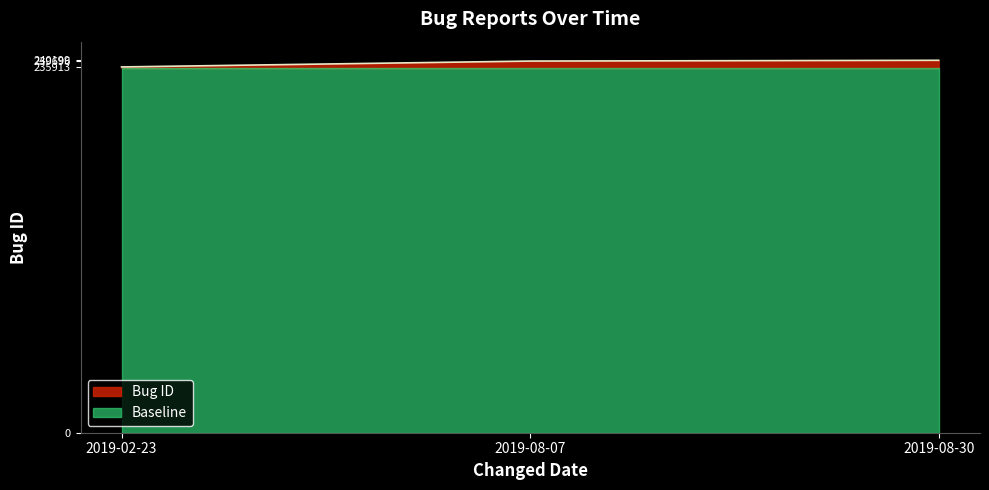

Reading left to right, what are all the values shown in this chart?

2019-02-23=235913	2019-08-07=239696	2019-08-30=240199